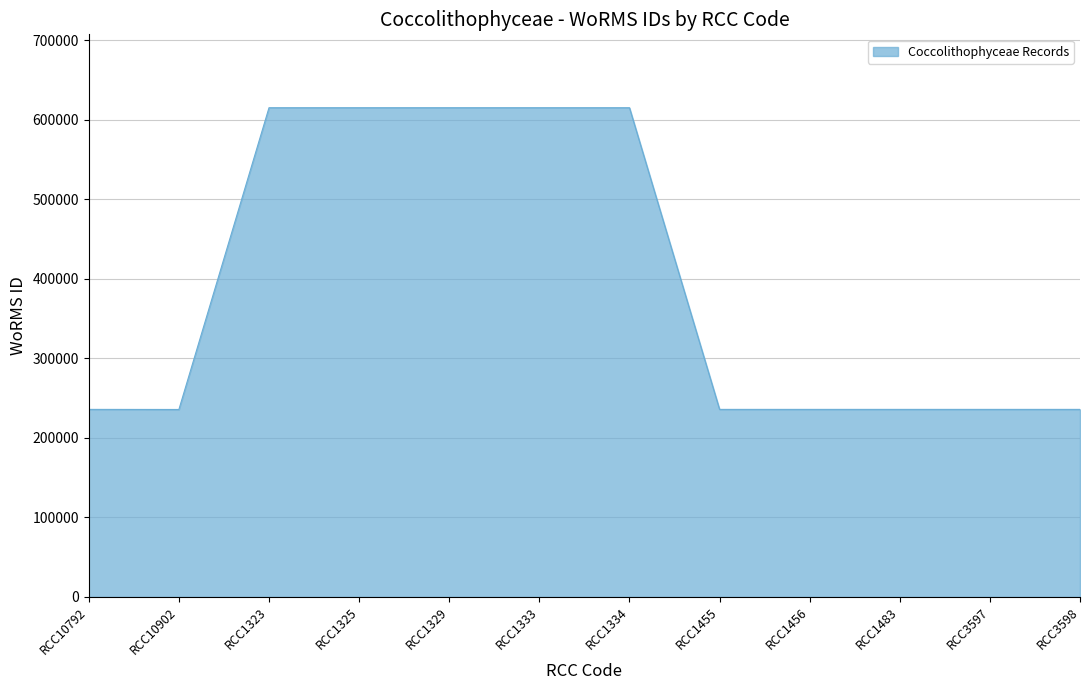

What is the minimum value shown in the chart?

235863